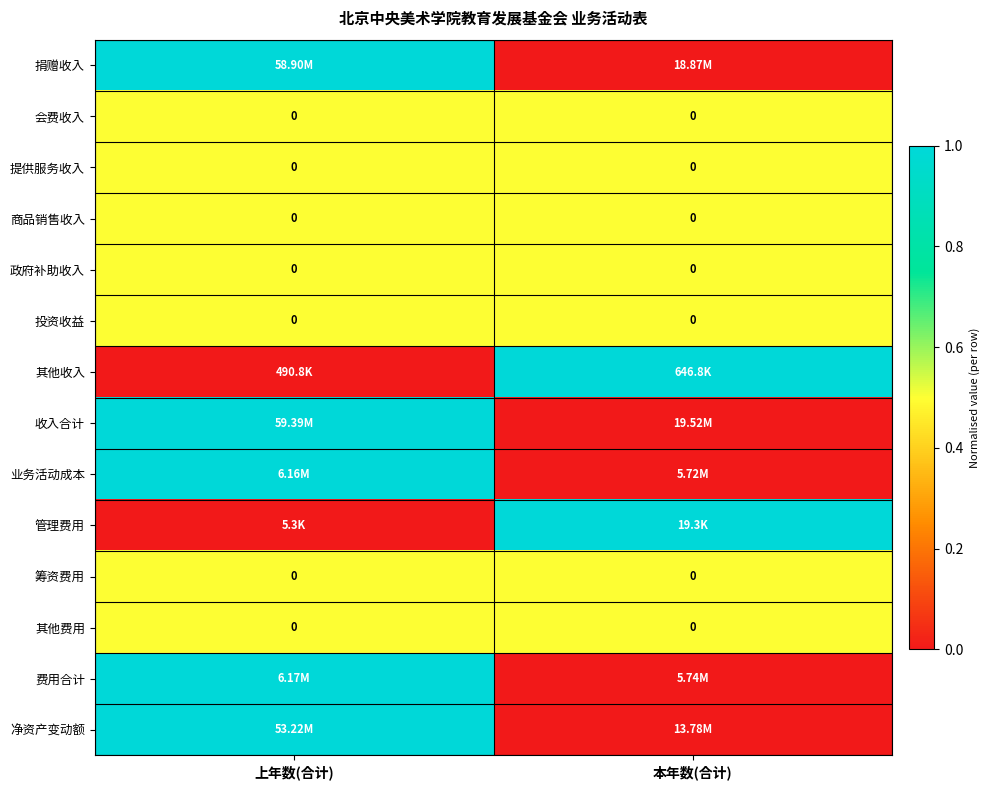

Which category has the lowest value across all series?

本年数(合计)